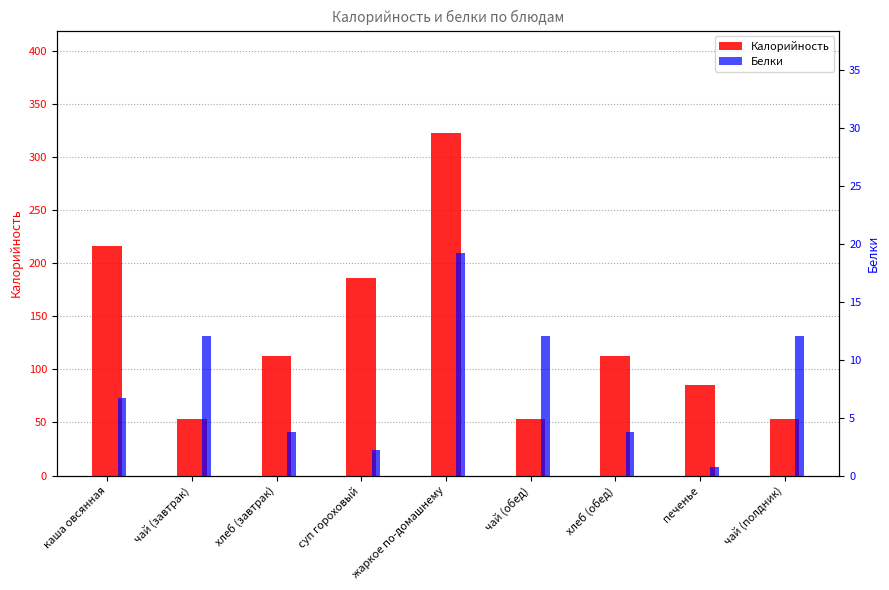

Reading left to right, list all the values displayed in this chart.

Калорийность: каша овсянная=216.4	чай (завтрак)=53.1	хлеб (завтрак)=113.0	суп гороховый=185.8	жаркое по-домашнему=322.6	чай (обед)=53.1	хлеб (обед)=113.0	печенье=85.0	чай (полдник)=53.1
Белки: каша овсянная=6.7	чай (завтрак)=12.0	хлеб (завтрак)=3.8	суп гороховый=2.2	жаркое по-домашнему=19.2	чай (обед)=12.0	хлеб (обед)=3.8	печенье=0.7	чай (полдник)=12.0